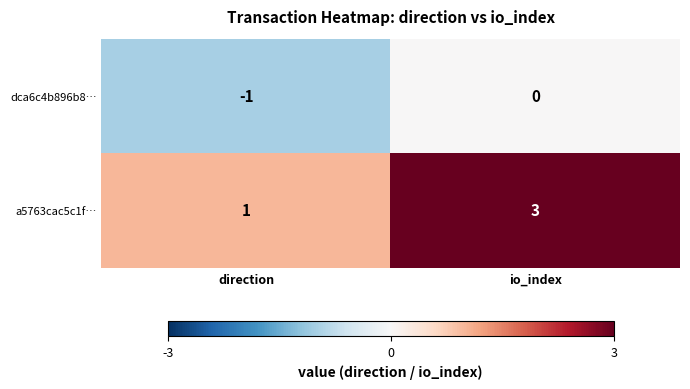

Read the a5763cac5c1f… value at io_index.

3